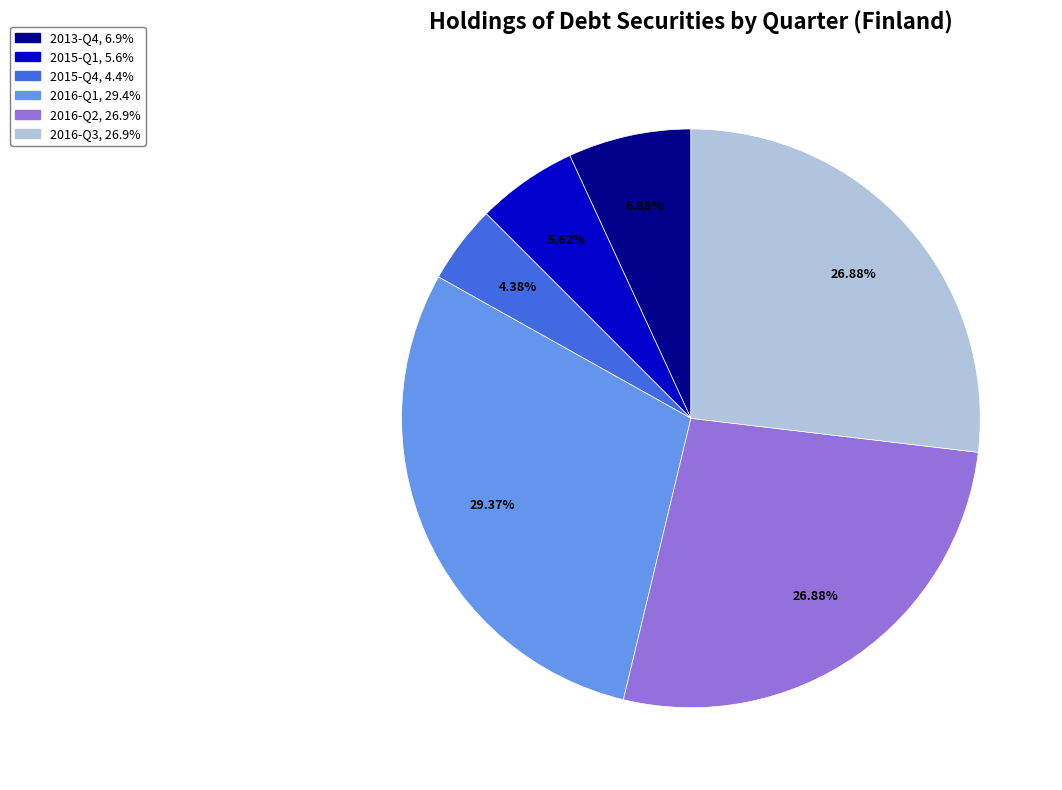

To the nearest percent, what is the difference between the largest and smallest slice percentages?

25%